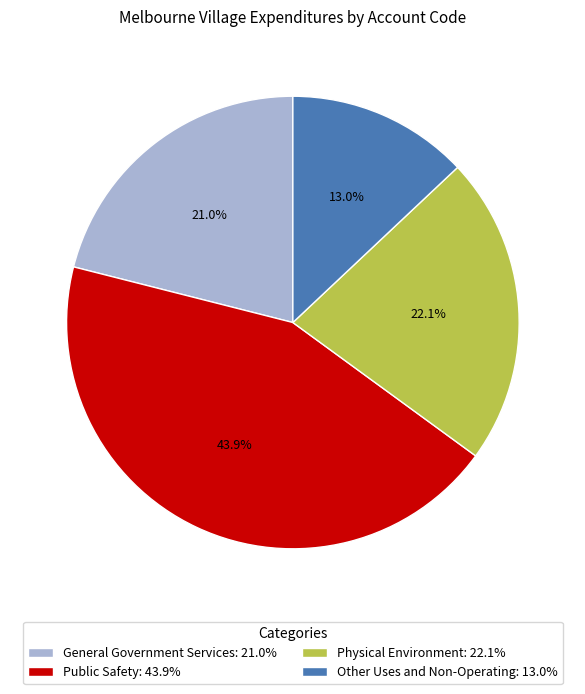

Does Other Uses and Non-Operating represent more than half of the total?

No